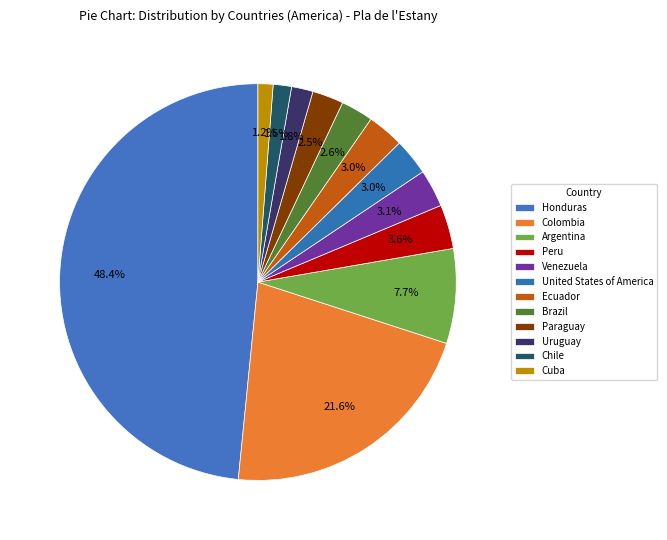

How many slices are in this pie chart?

12